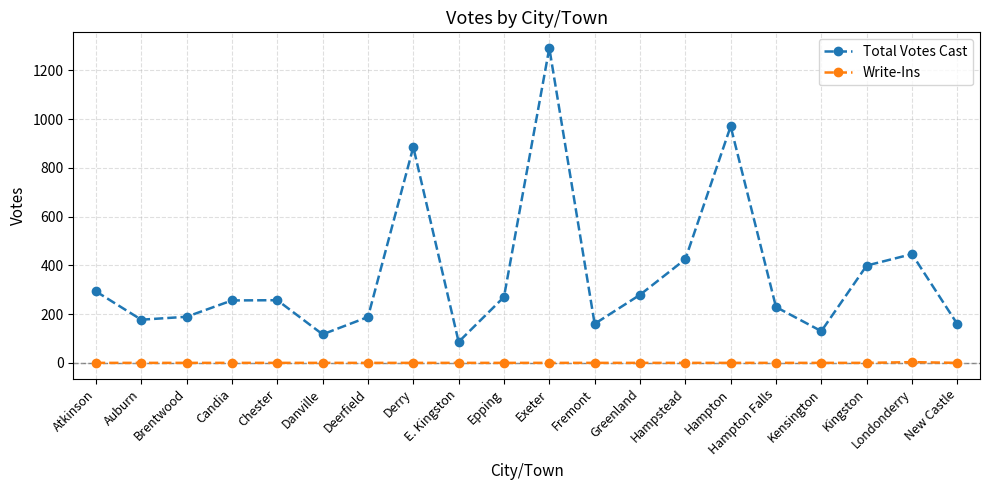

The Total Votes Cast series shows 130 at Kensington. True or false?

True